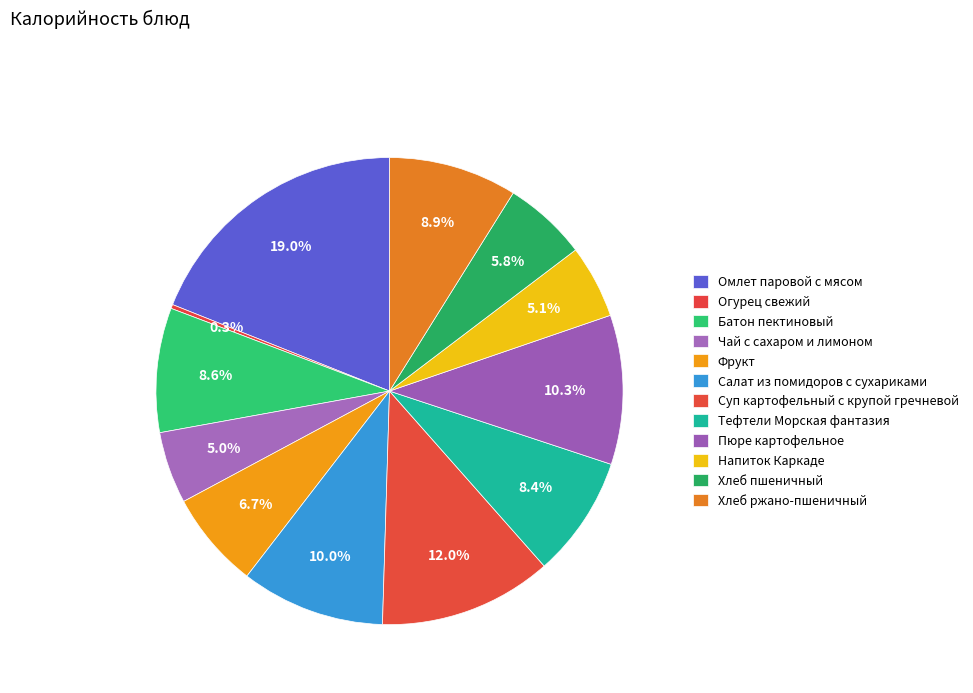

To the nearest percent, what is the average slice percentage?

8%